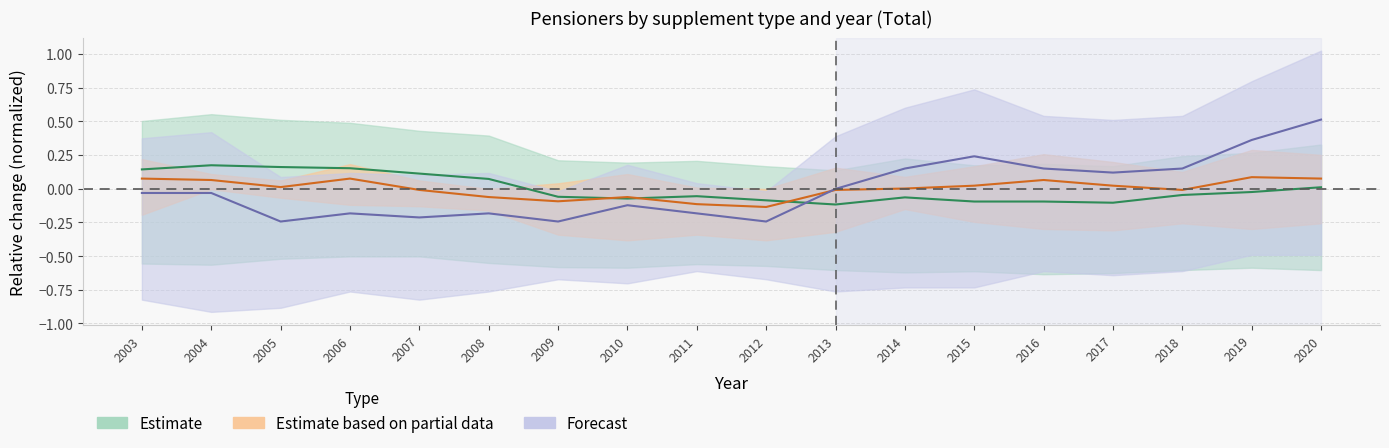

What is the highest value of the Assistance supplement Total series?

0.1